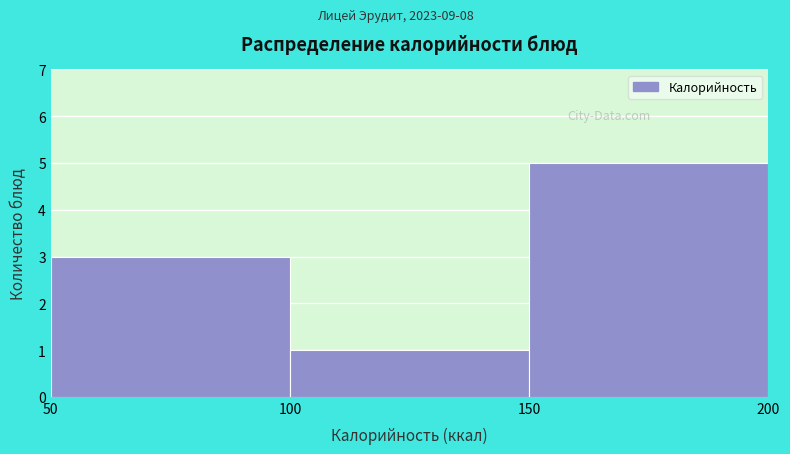

Which range on the x-axis has the tallest bar?

150 to 200